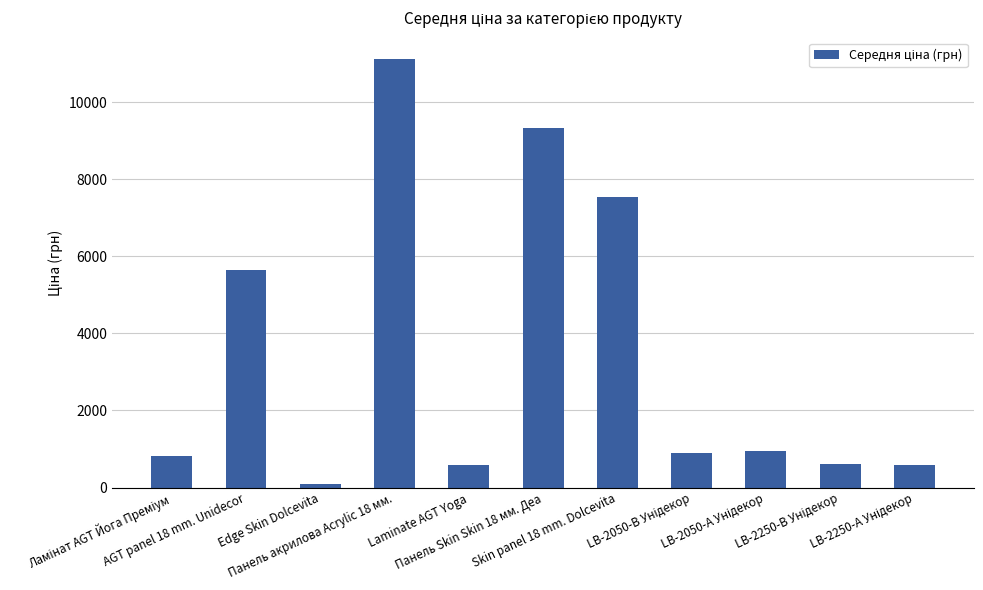

What is the value of the 7th bar from the left?

7545.9